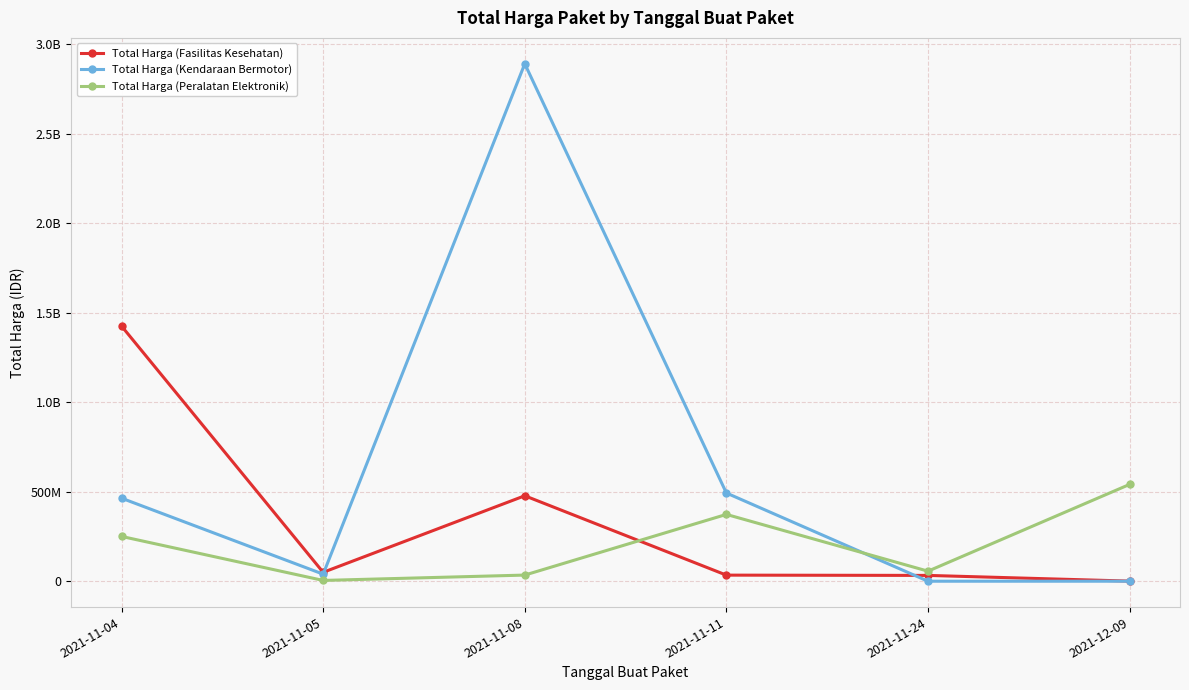

Where is the first local maximum for Total Harga (Fasilitas Kesehatan)?

2021-11-08